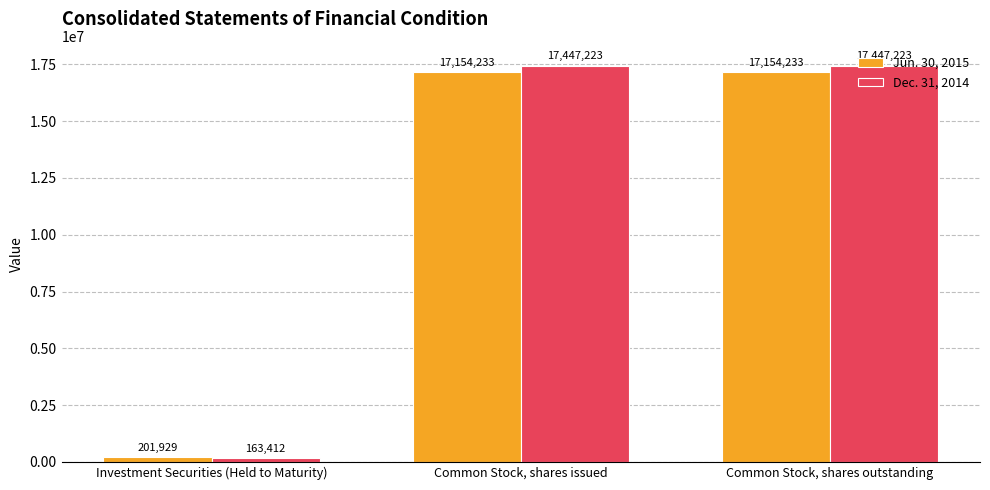

How many data points does each series have?

3